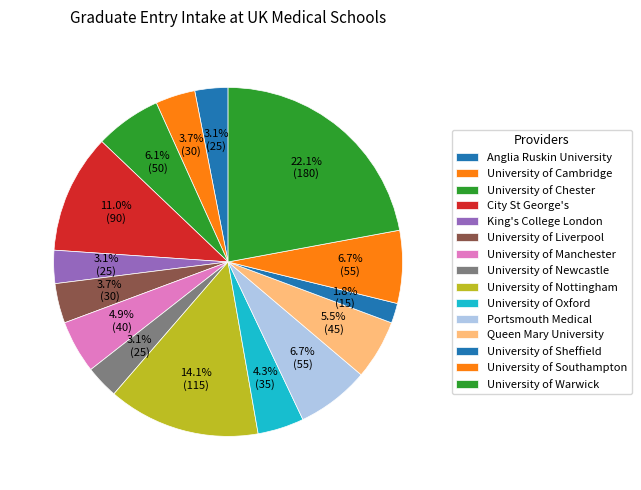

What is the largest slice in the pie chart?

University of Warwick